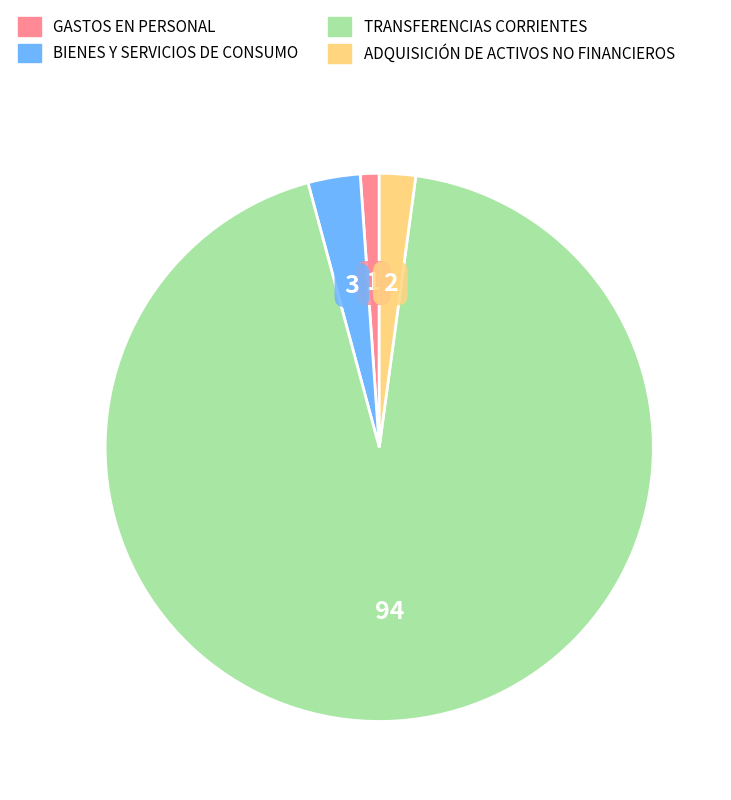

Is the sum of BIENES Y SERVICIOS DE CONSUMO and ADQUISICIÓN DE ACTIVOS NO FINANCIEROS greater than half?

No